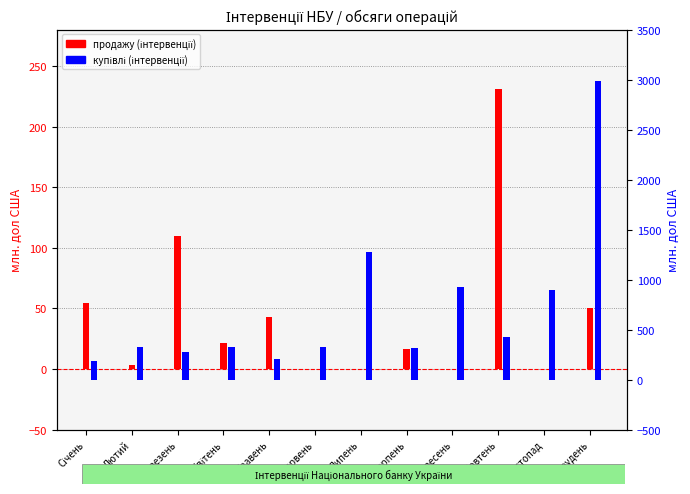

Reading left to right, what are all the values shown in this chart?

продажу (інтервенції): Січень=54.3	Лютий=3.0	Березень=109.5	Квітень=21.6	Травень=43.0	Червень=0.0	Липень=0.0	Серпень=16.8	Вересень=0.0	Жовтень=231.0	Листопад=0.0	Грудень=50.0
купівлі (інтервенції): Січень=190.4	Лютий=329.5	Березень=271.7	Квітень=321.5	Травень=203.6	Червень=322.3	Липень=1271.1	Серпень=316.2	Вересень=930.3	Жовтень=424.9	Листопад=897.8	Грудень=2983.3